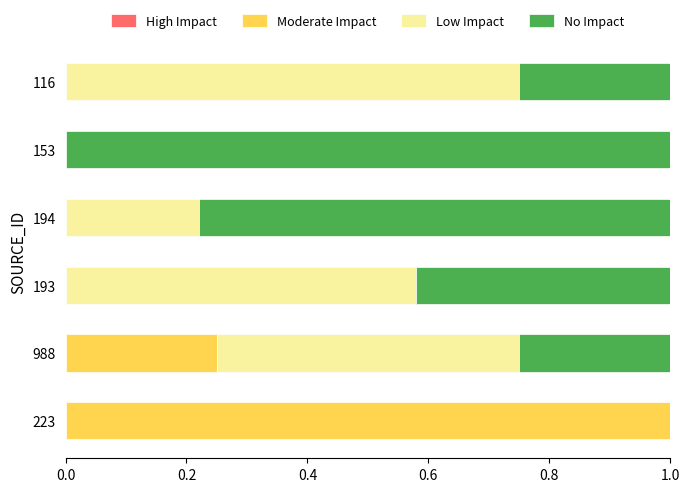

What is the total value across all series at 153?

1.0